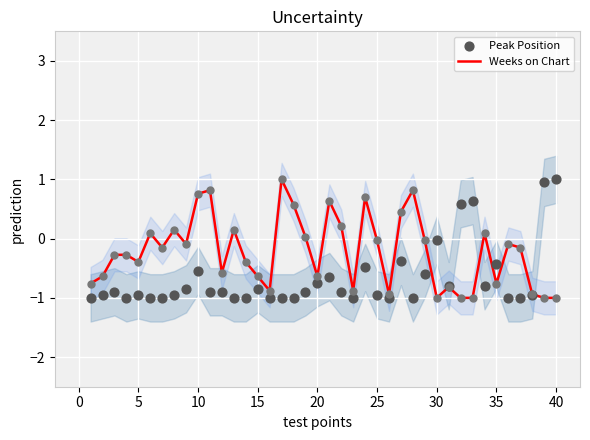

Which series has the widest spread of Y values?

Weeks on Chart